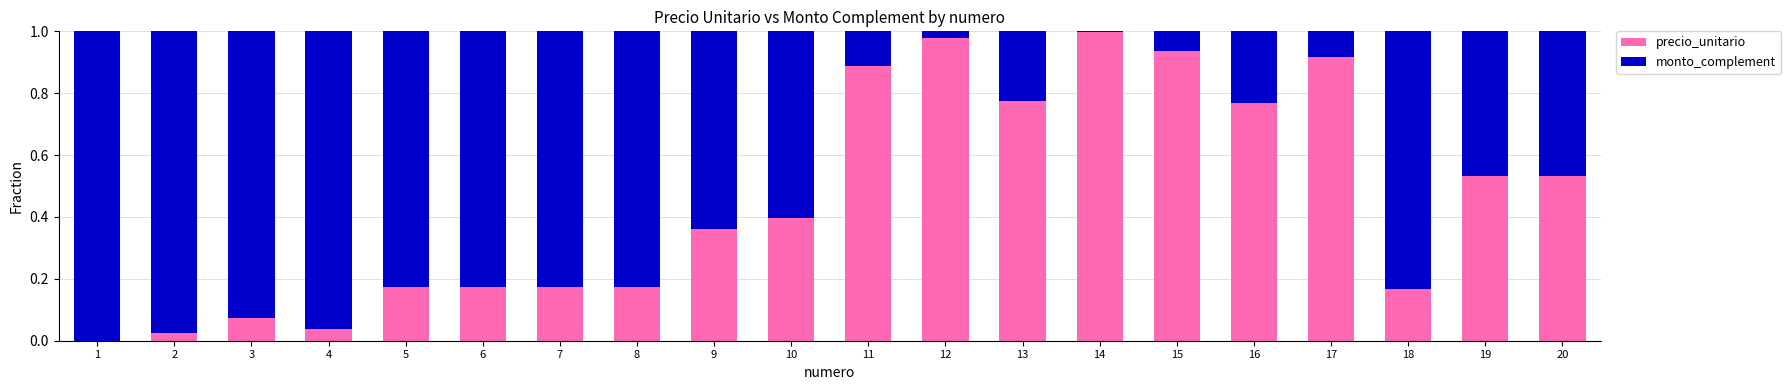

What is the sum of all precio_unitario values?

9.1